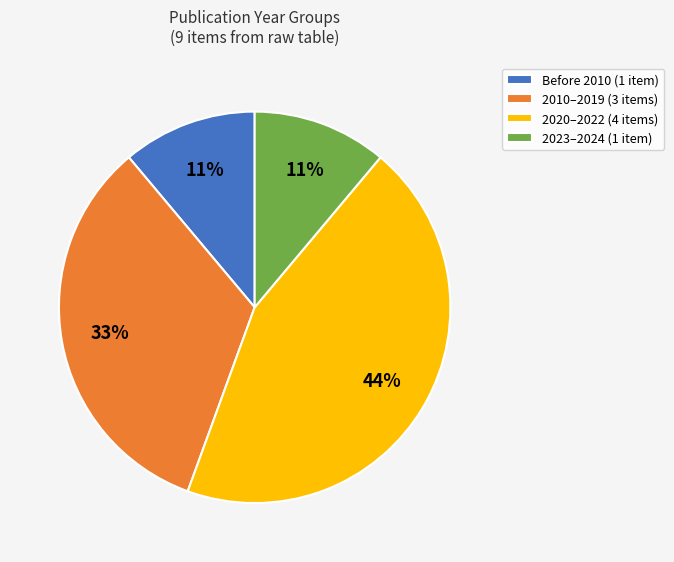

To the nearest percent, what is the average slice percentage?

25%